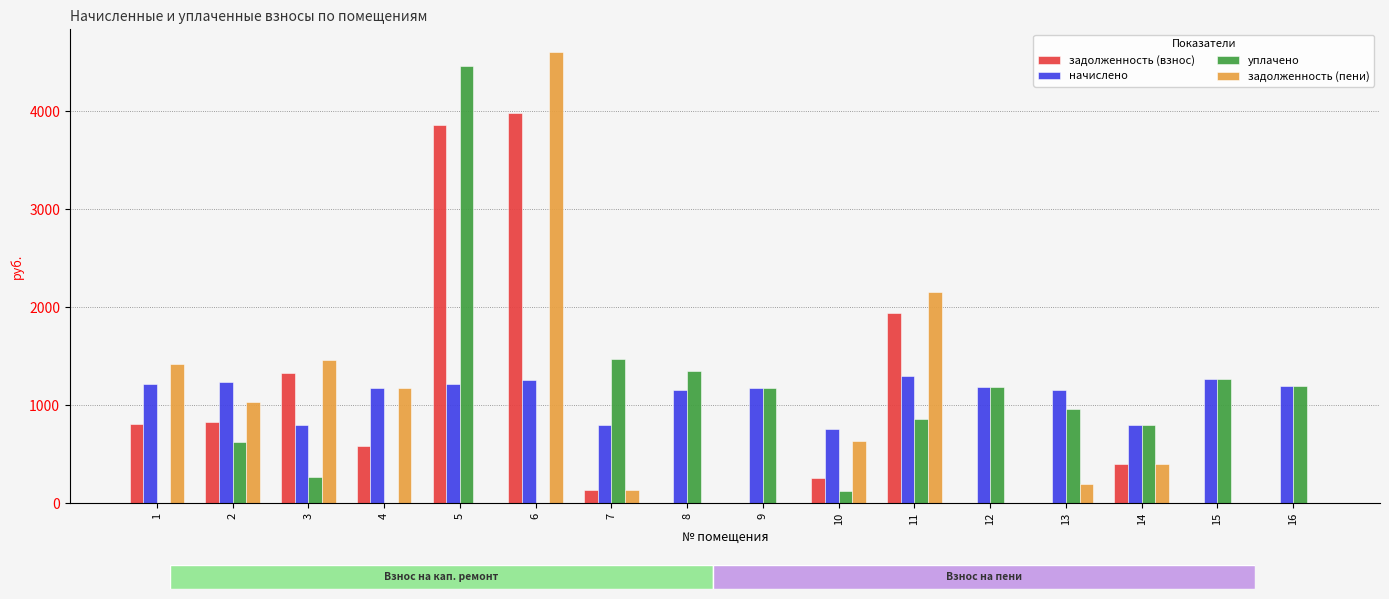

How many data points does each series have?

16